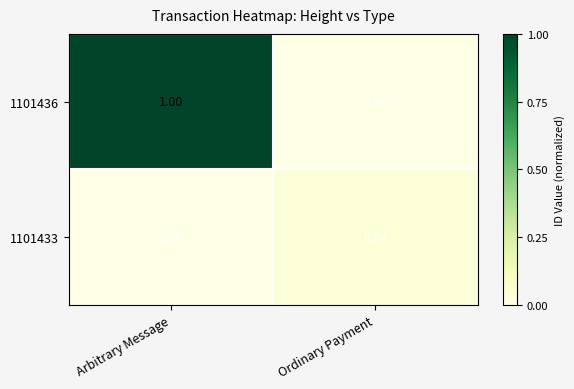

Which series has the largest range (max minus min)?

1101436